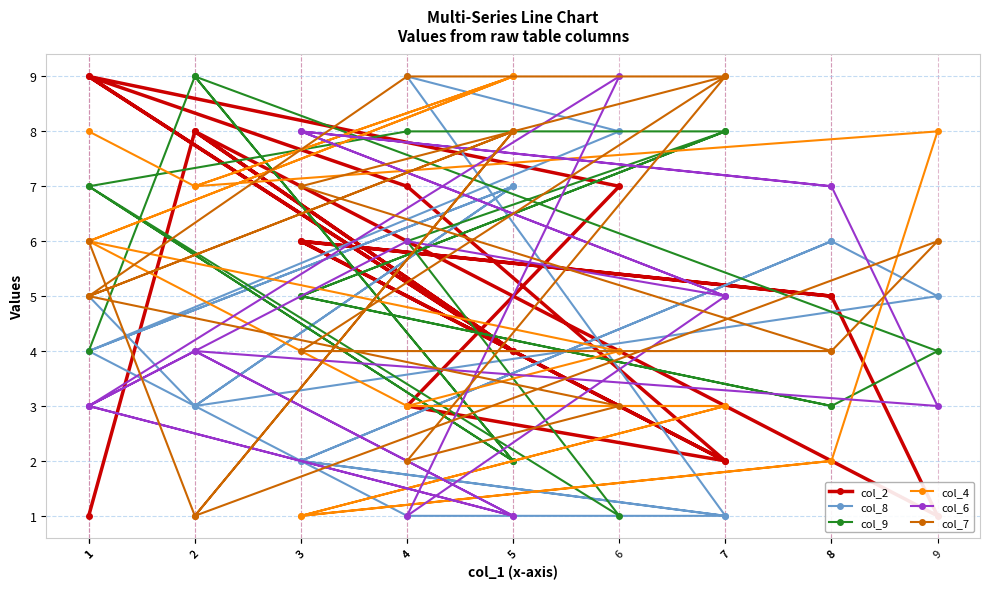

What is the total value across all series at 7?

28